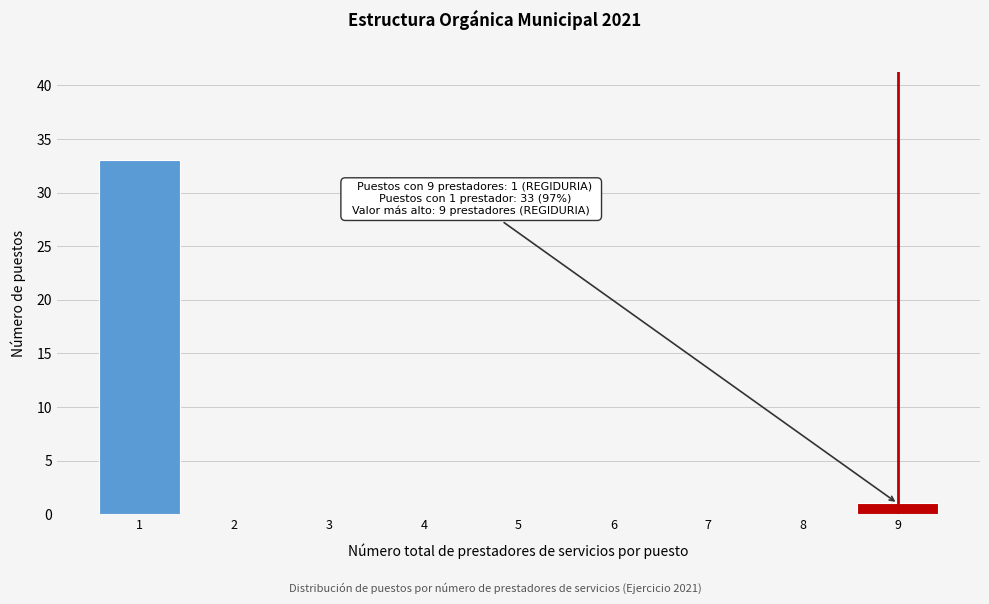

Reading left to right, transcribe all the data shown in this chart.

1=33	2=0	3=0	4=0	5=0	6=0	7=0	8=0	9=1